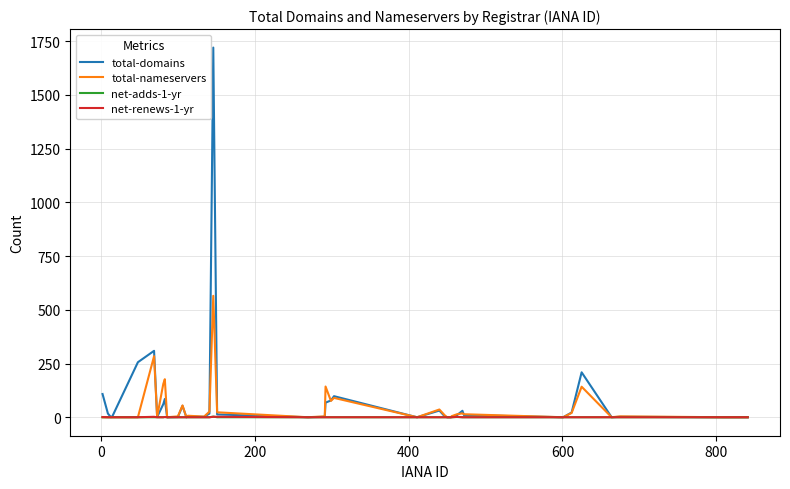

What is the maximum value for total-nameservers?

565